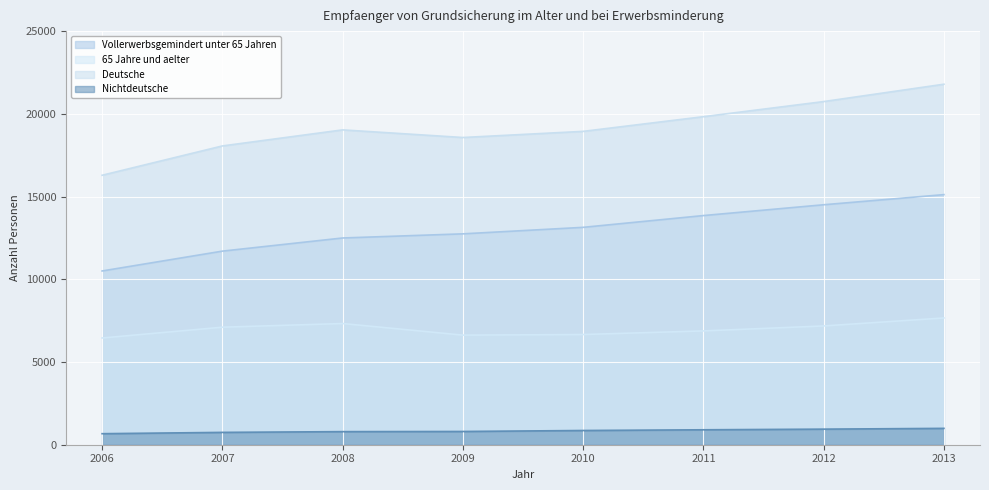

Where does the Vollerwerbsgemindert unter 65 Jahren series first go above 13139?

2011